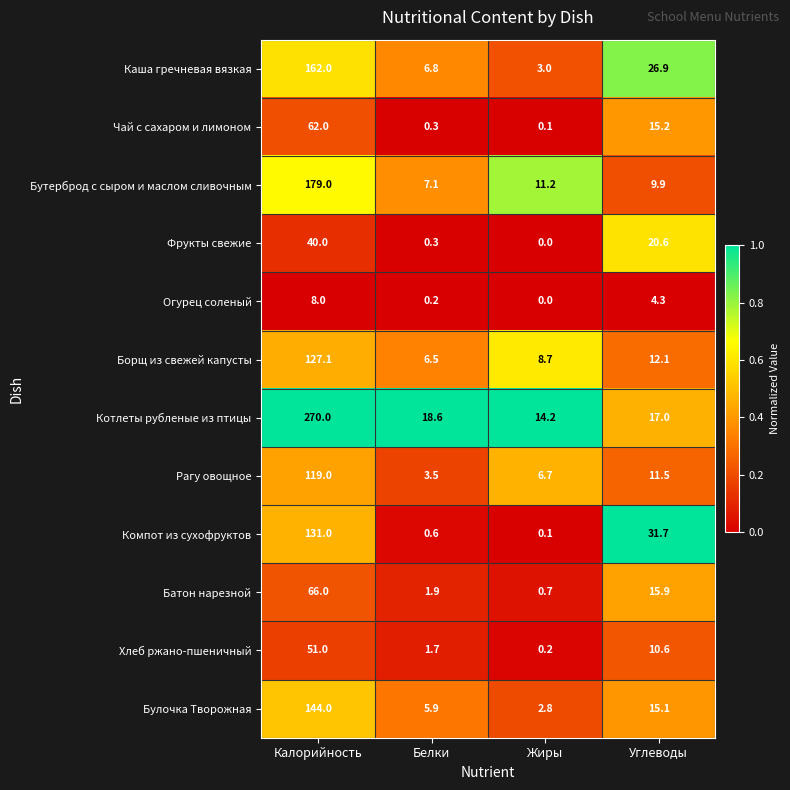

List the labels in order of Бутерброд с сыром и маслом сливочным value, largest first.

Калорийность, Жиры, Углеводы, Белки